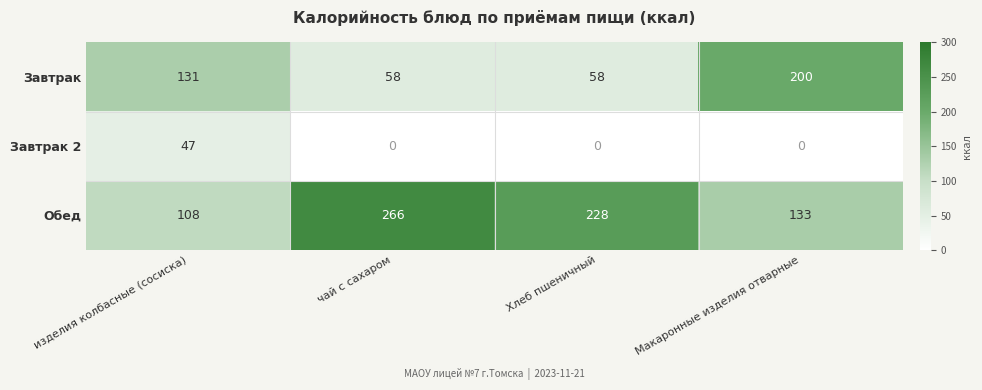

What is the spread (max minus min) of values at чай с сахаром?

266